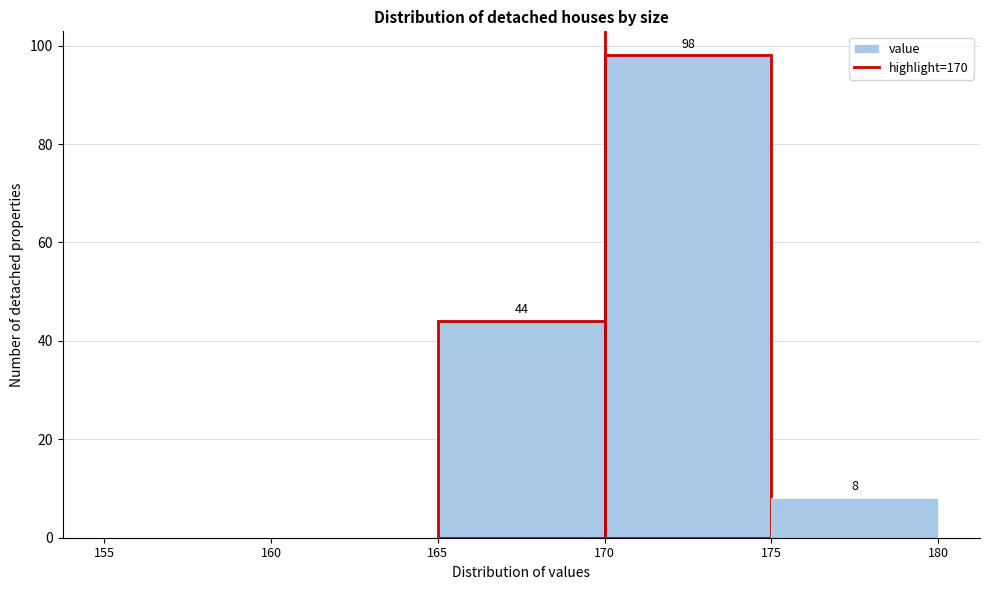

Over which range of the x-axis is the bar tallest?

170 to 175